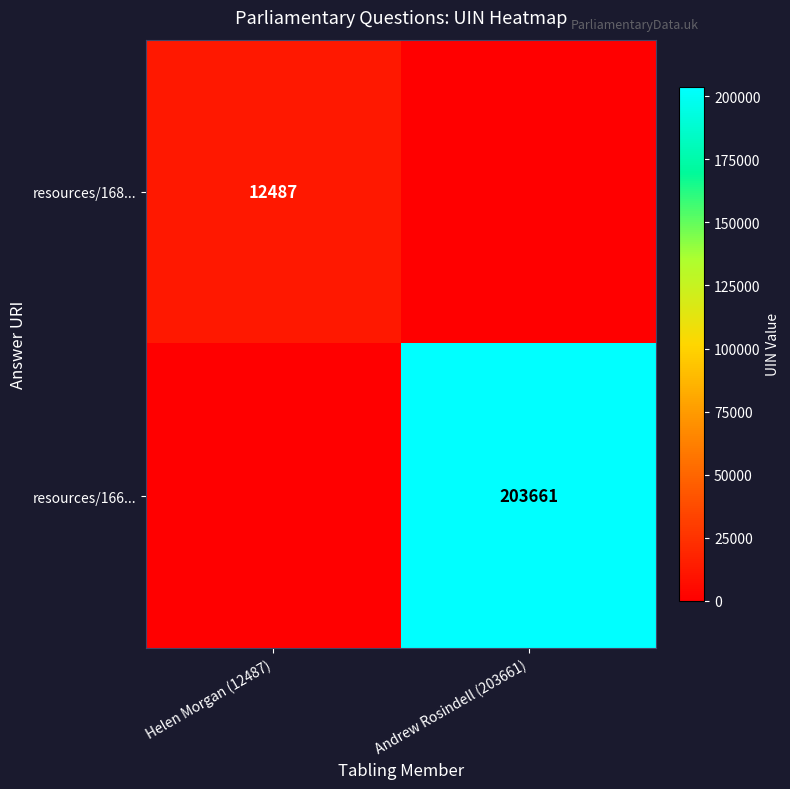

True or false: resources/168... has a value of 12487 at Helen Morgan (12487).

True